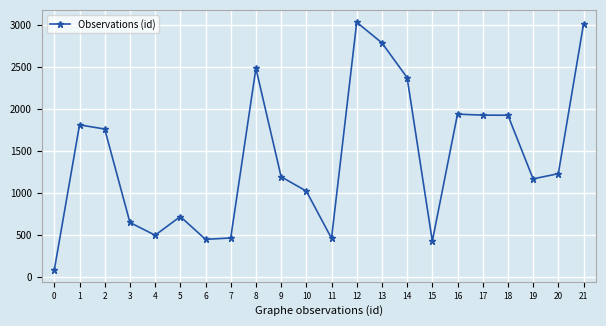

At which category does the data reach its first local valley?

4